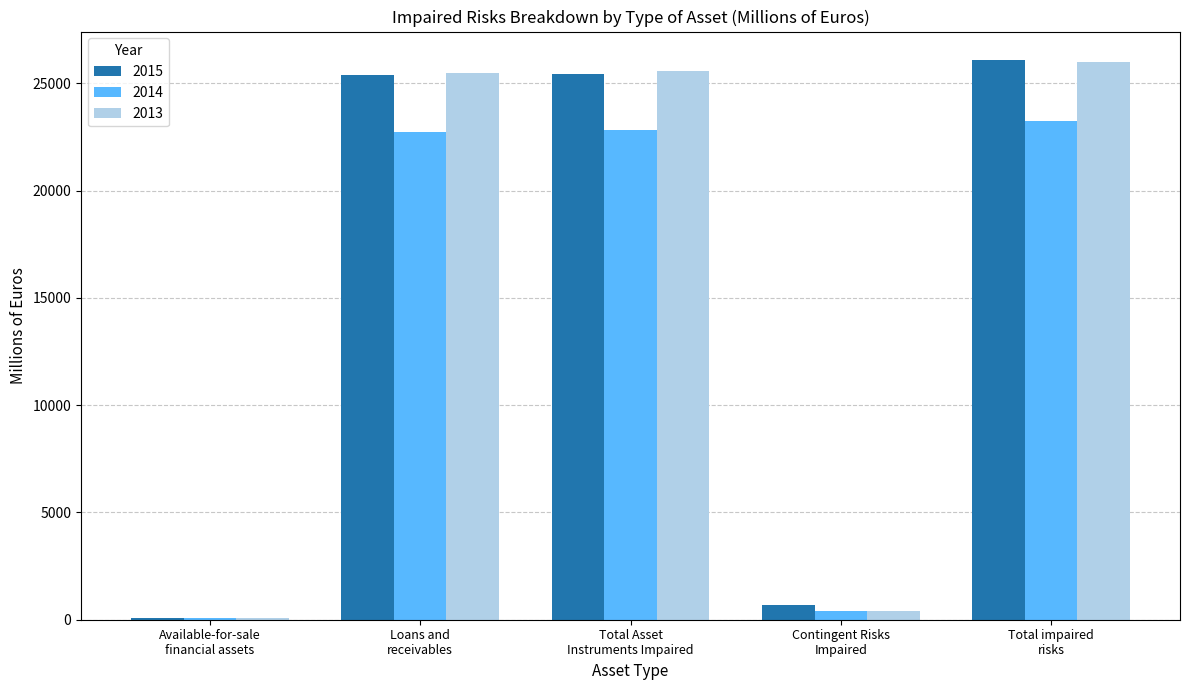

Which category has the highest value in the 2015 series?

Total impaired
risks